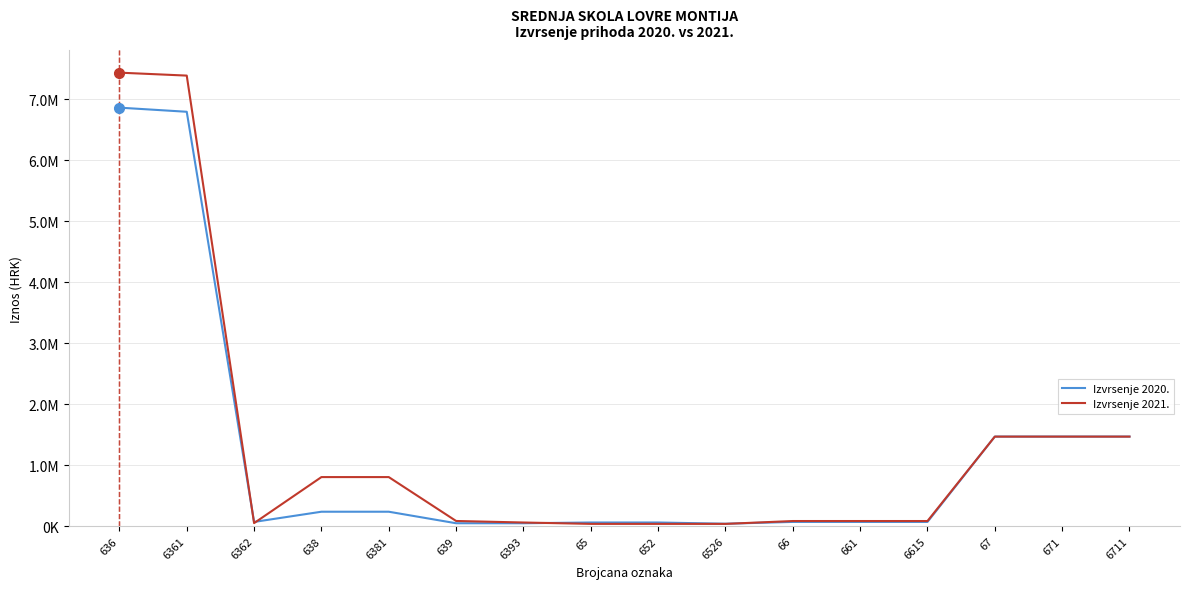

The value of Izvrsenje 2021. at 6711 is 2059406. True or false?

False